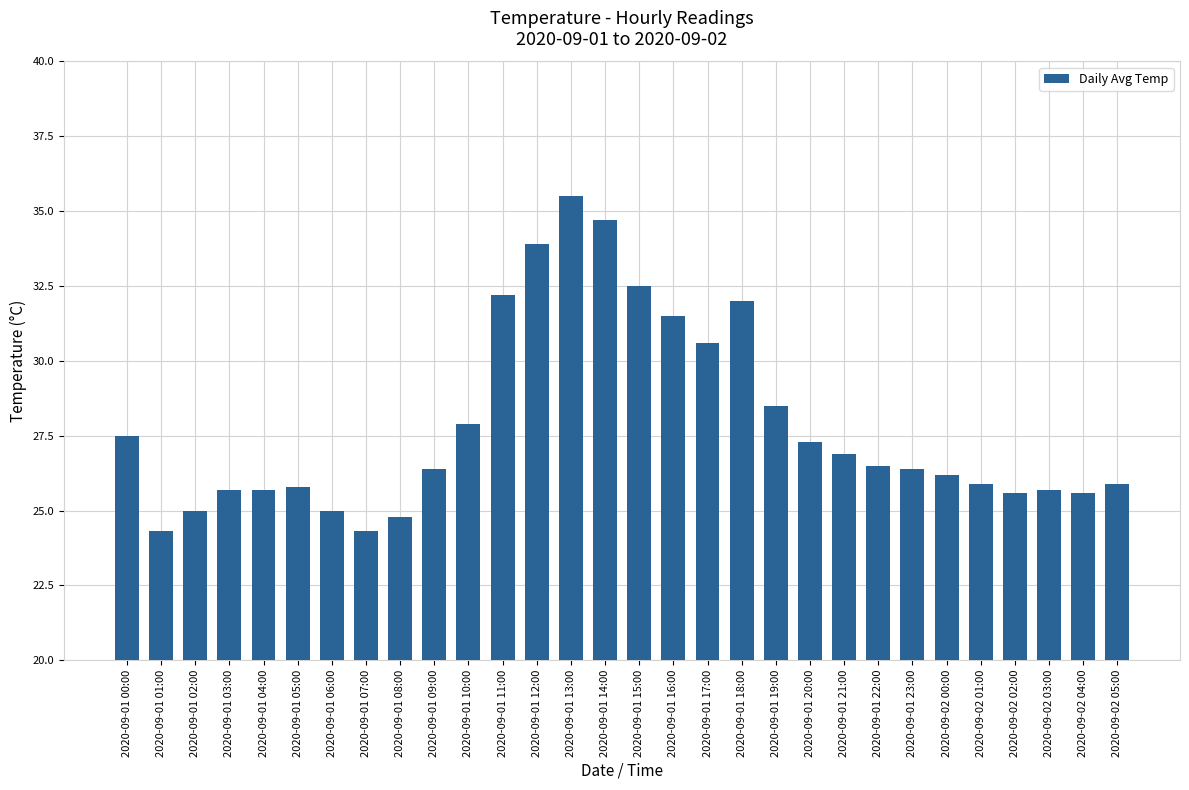

What is the change in value from 2020-09-01 09:00 to 2020-09-01 17:00?

+4.2